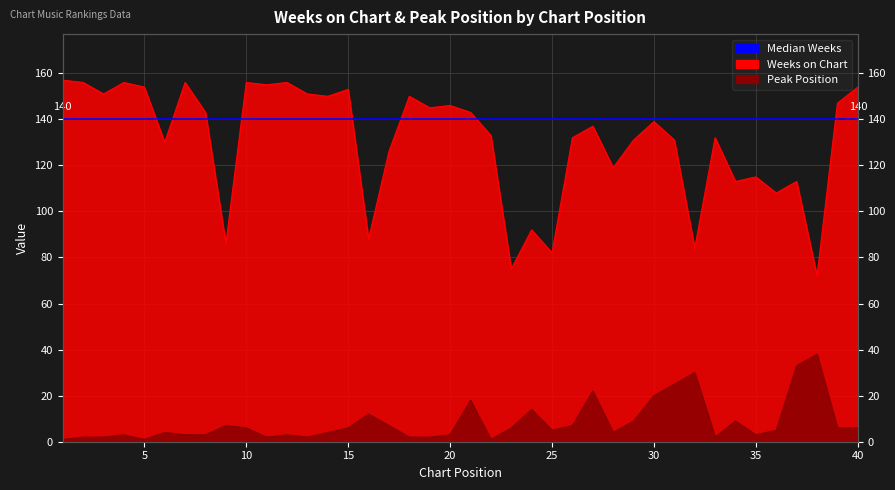

What is the highest value of the Weeks on Chart series?

157